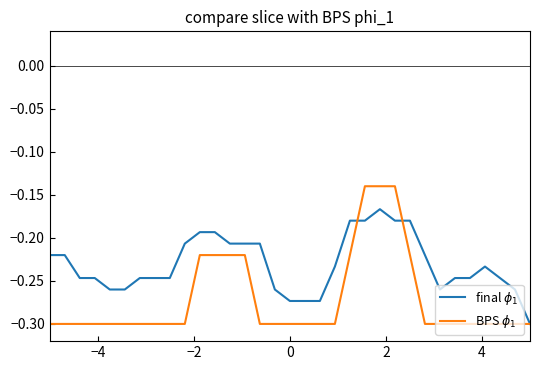

How many lines are shown in the chart?

2